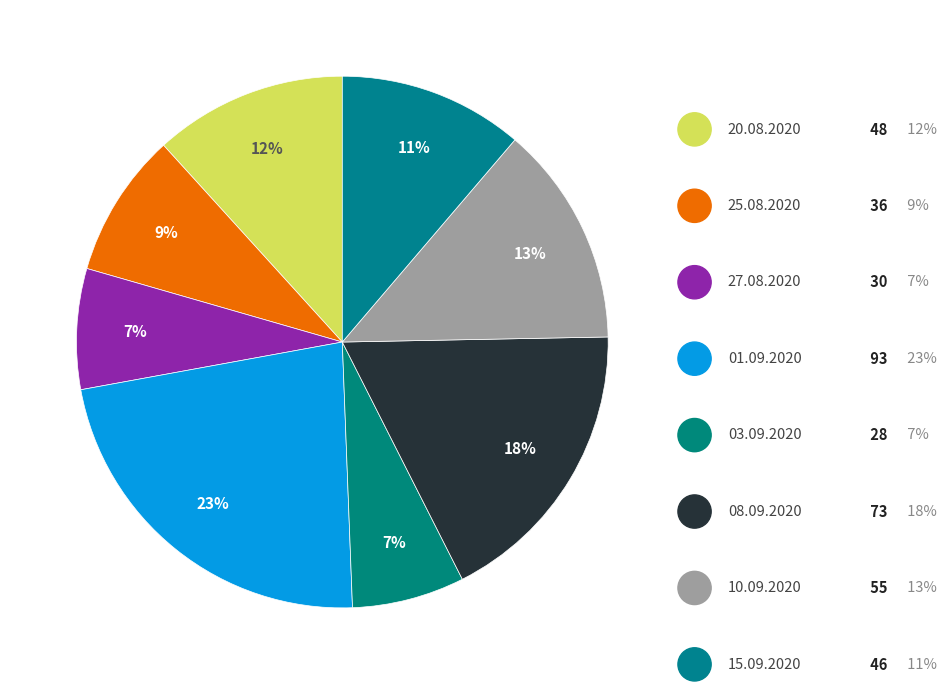

Count the number of slices in the pie.

8